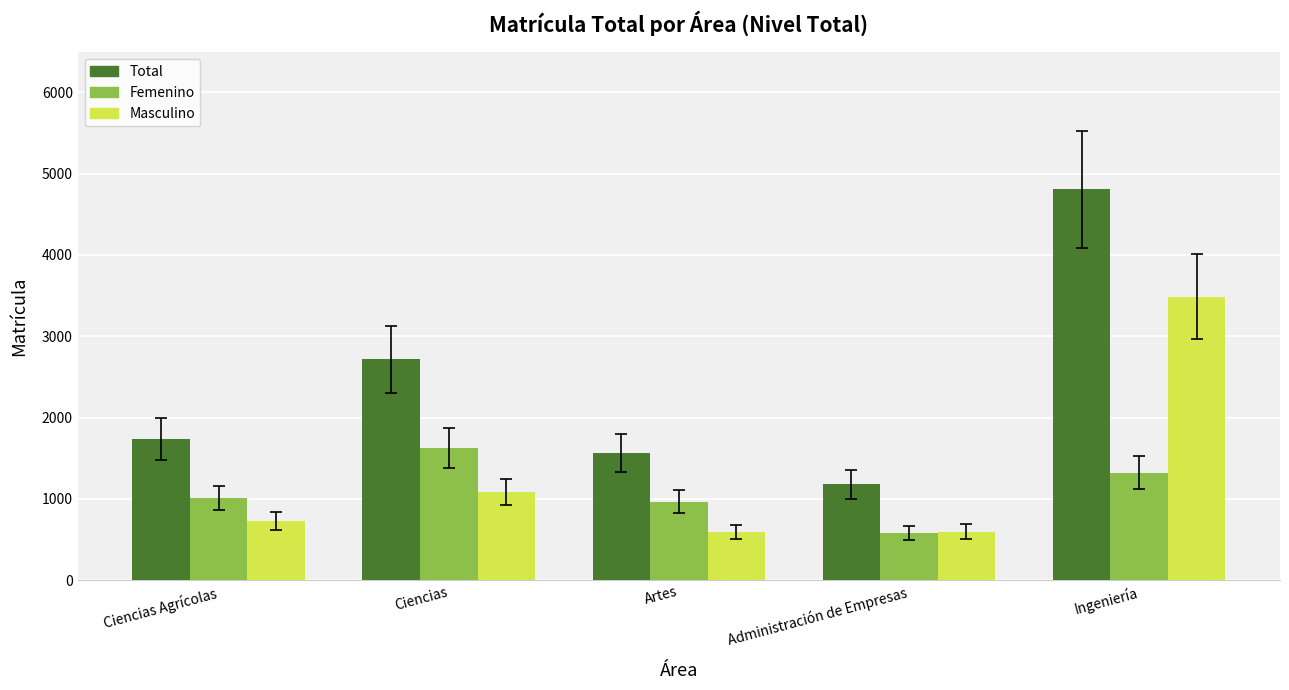

Which series has the largest range (max minus min)?

Total